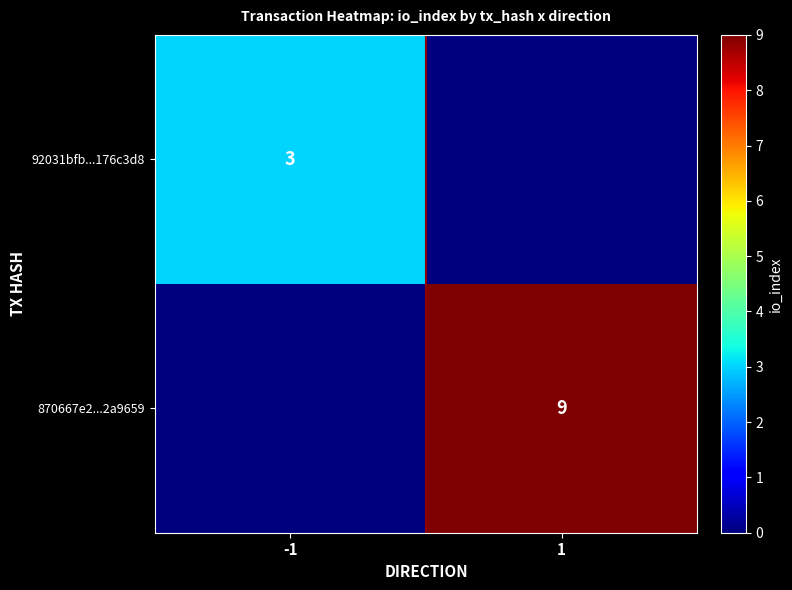

The value of 870667e2...2a9659 at 1 is 9. True or false?

True